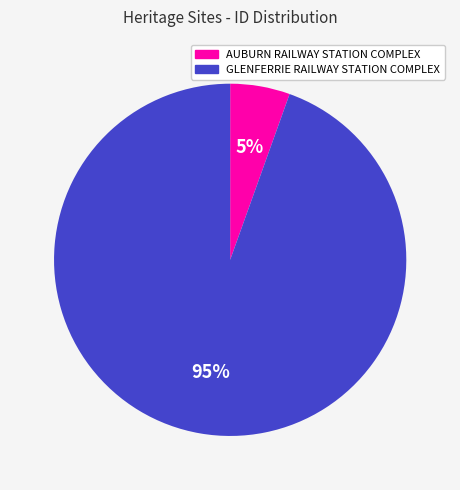

Count the number of slices in the pie.

2